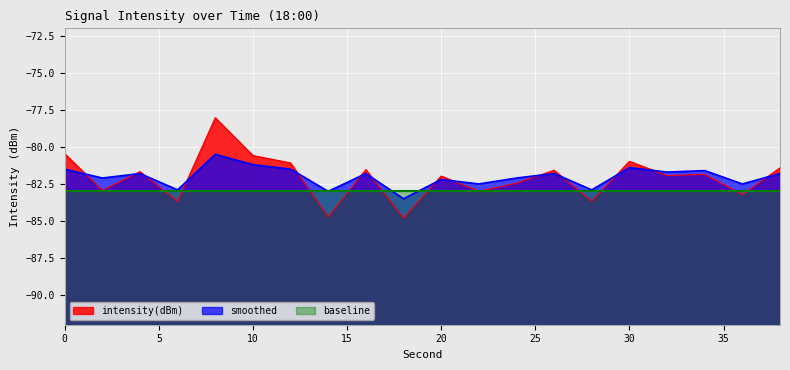

How many lines are shown in the chart?

3